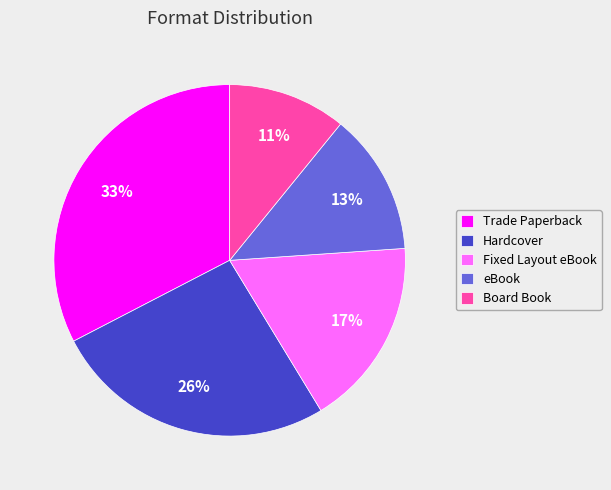

True or false: Board Book accounts for 20% of the total.

False